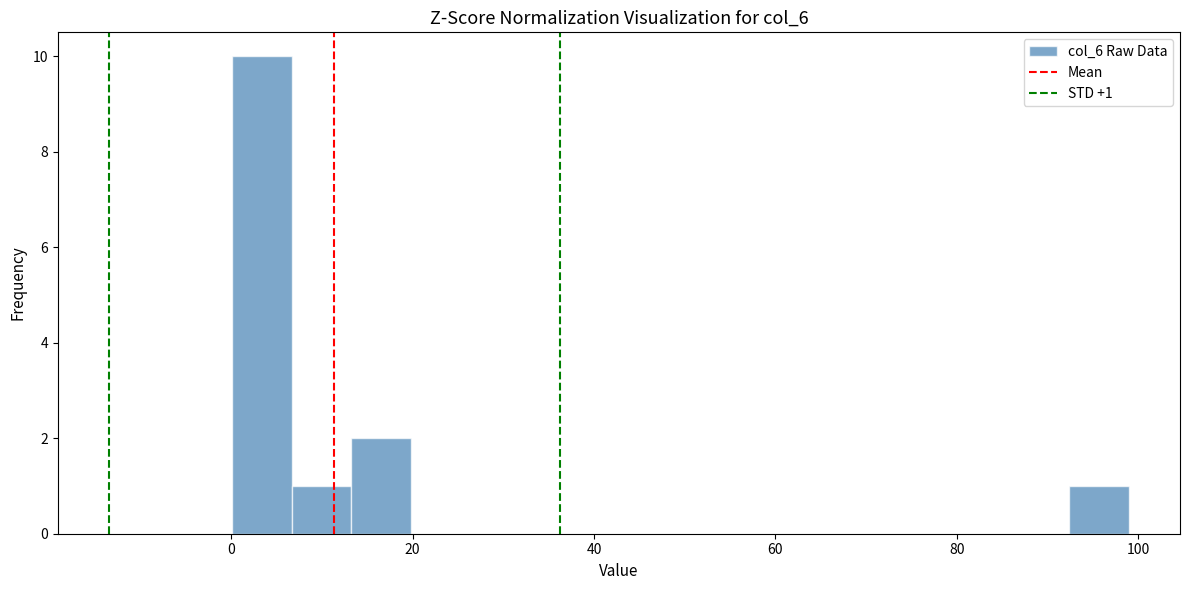

Read against the x-axis, roughly where is the centre of the tallest bar?

4